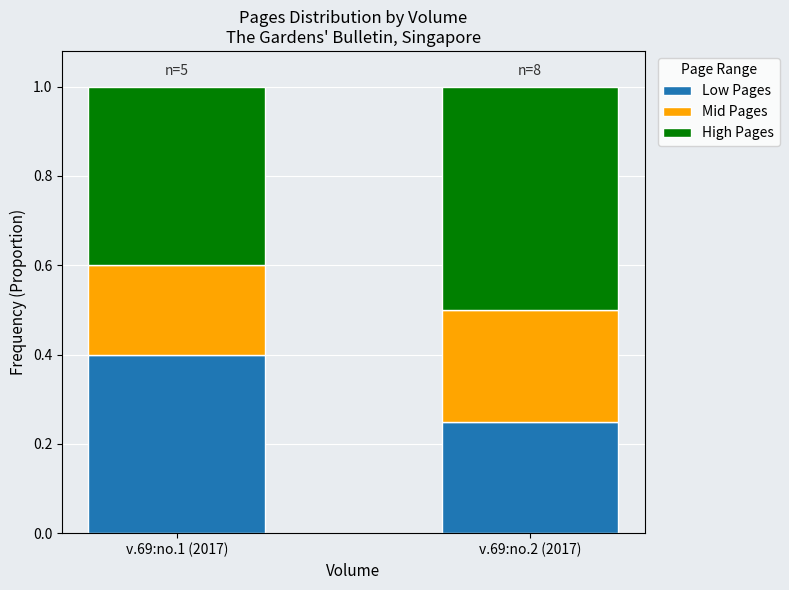

The Low Pages series shows 0.4 at v.69:no.1 (2017). True or false?

True